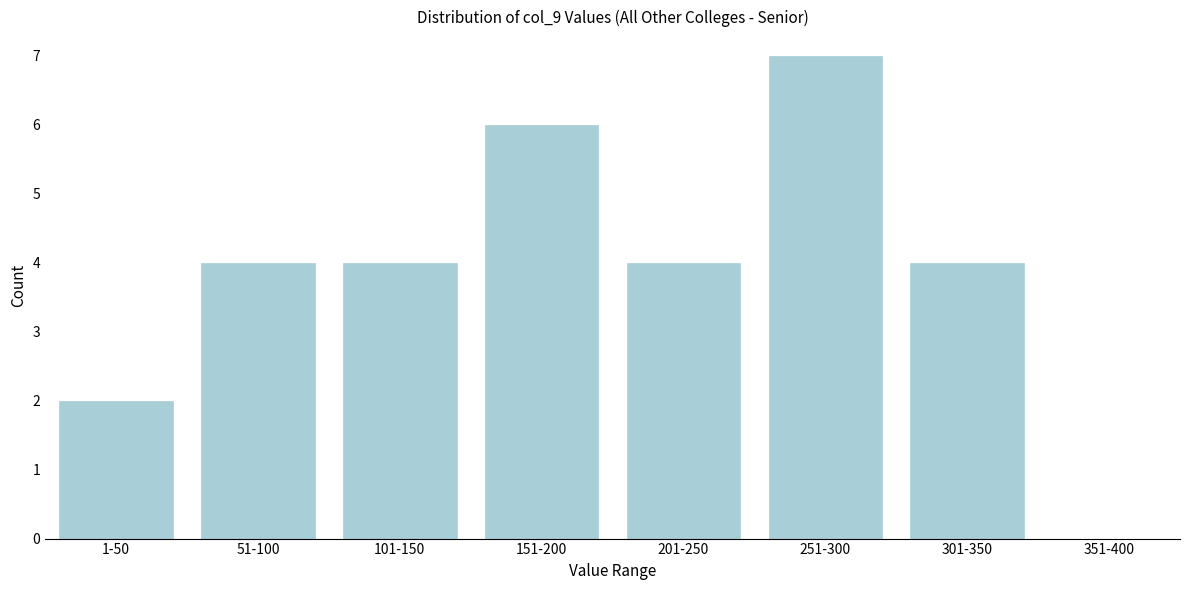

Reading left to right, what are all the values shown in this chart?

1-50=2	51-100=4	101-150=4	151-200=6	201-250=4	251-300=7	301-350=4	351-400=0